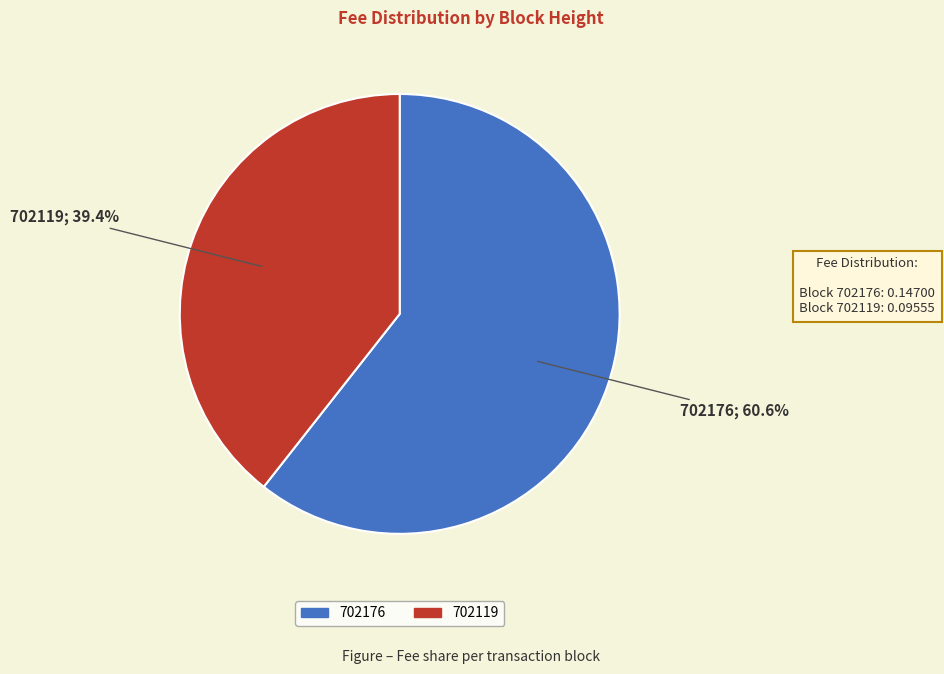

Between 702119 and 702176, which is larger?

702176